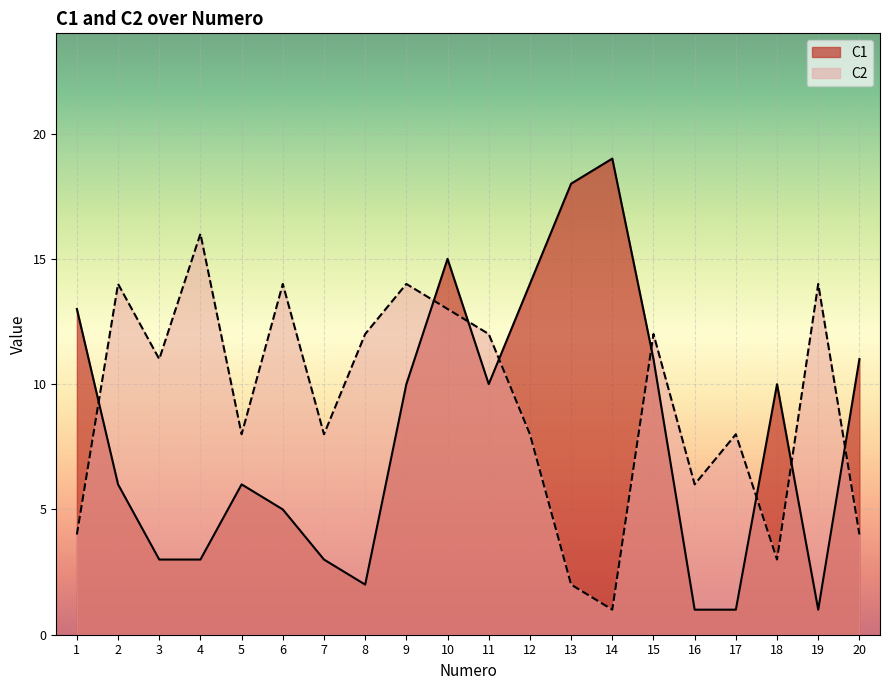

Count the number of data series in this chart.

2